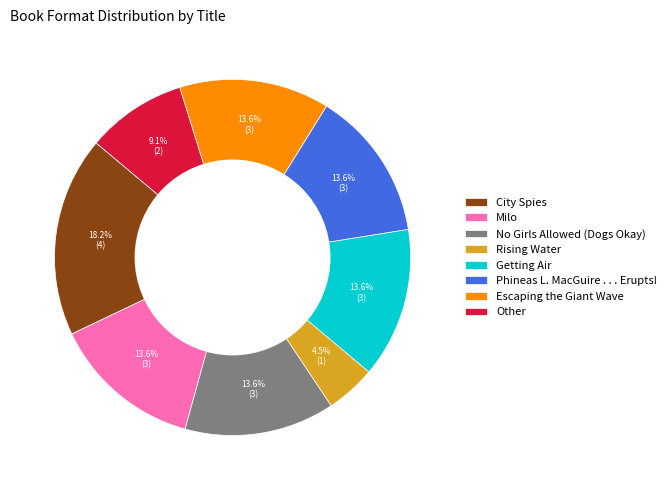

Is it true that Phineas L. MacGuire . . . Erupts! is 23% of the pie?

False